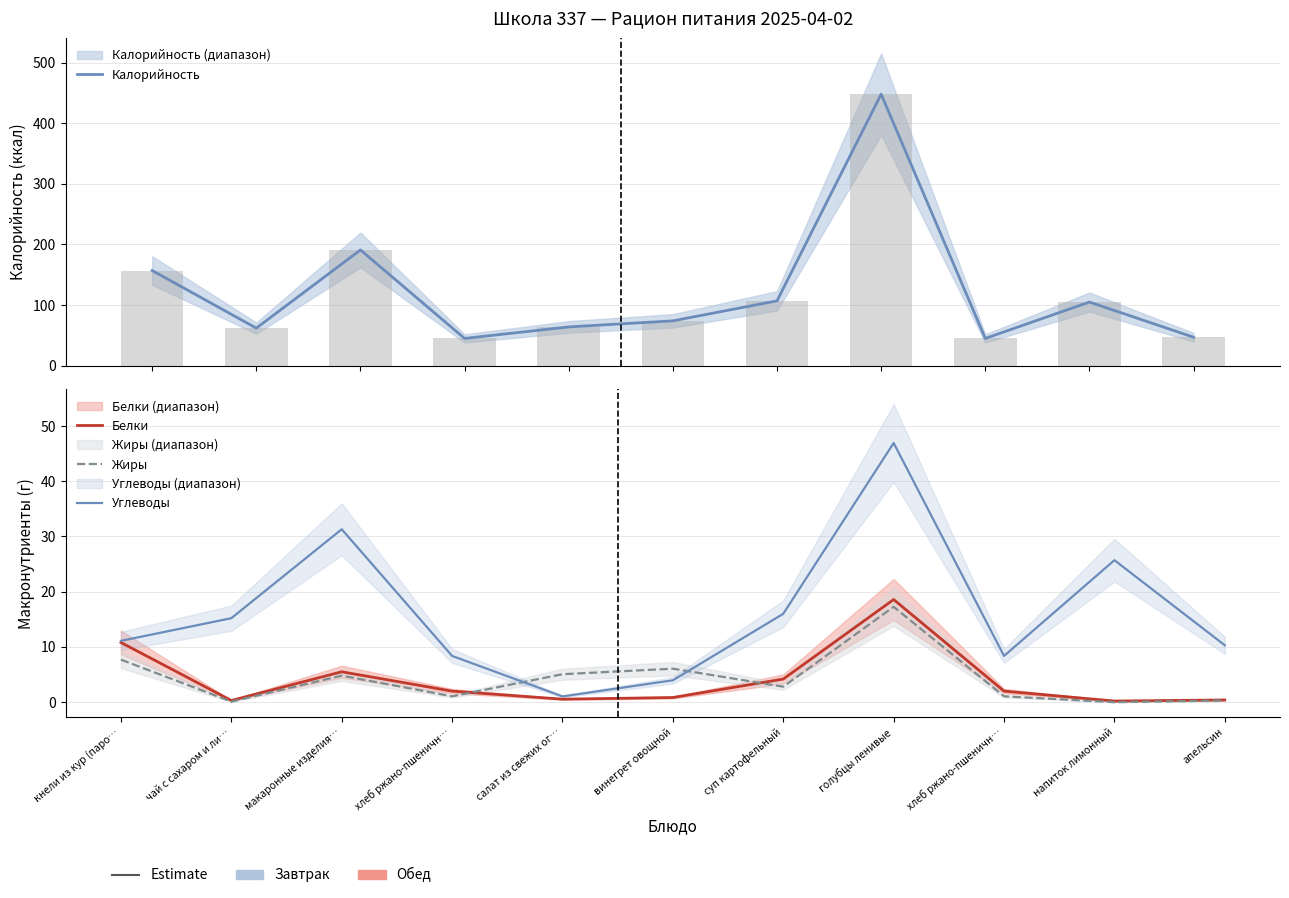

Is the value of Калорийность at апельсин greater than the value of Белки at чай с сахаром и ли…?

Yes